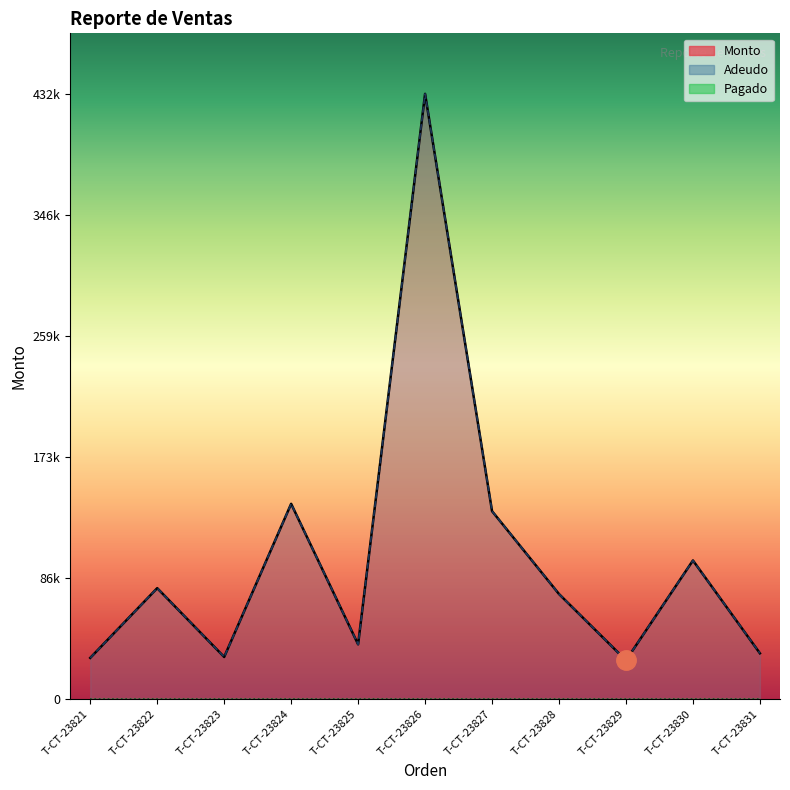

Reading left to right, extract all data points from this chart.

Monto: 29350.0	79200.0	30000.0	139500.0	39012.0	432616.0	134246.0	74996.0	27596.2	99000.0	32640.0
Adeudo: 29350.0	79200.0	30000.0	139500.0	39012.0	432616.0	134246.0	74996.0	27596.2	99000.0	32640.0